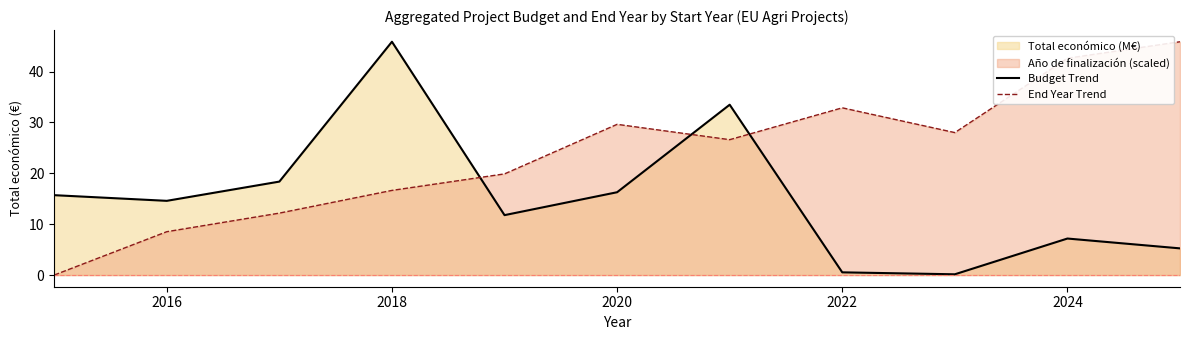

Count the number of categories in the chart.

11